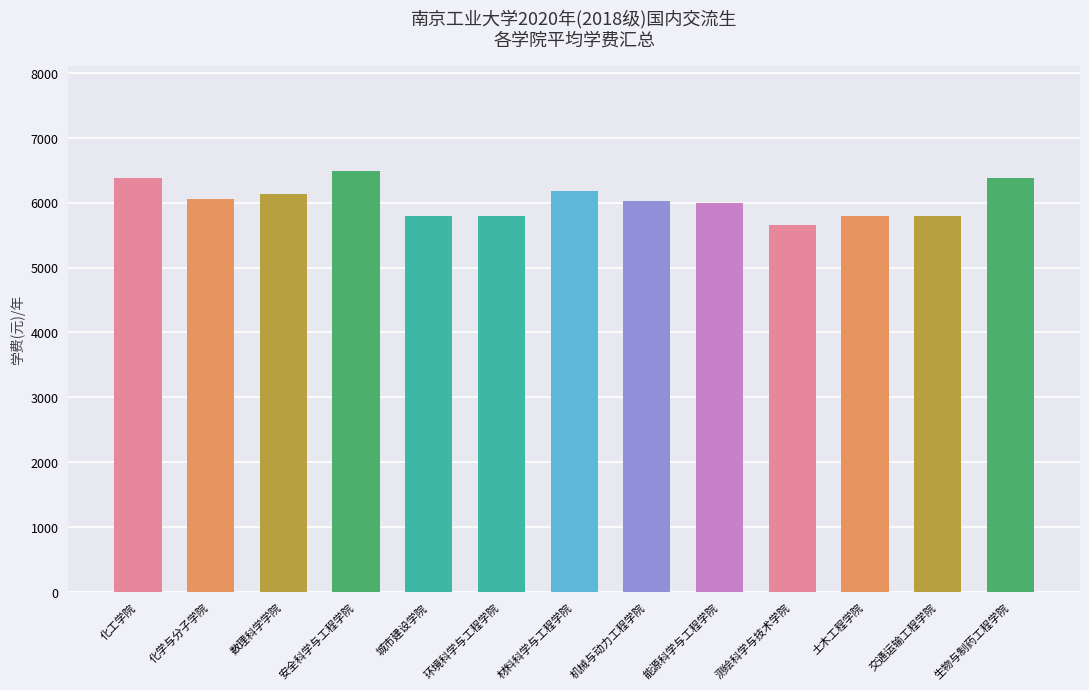

What is the change in value from 能源科学与工程学院 to 土木工程学院?

-193.3